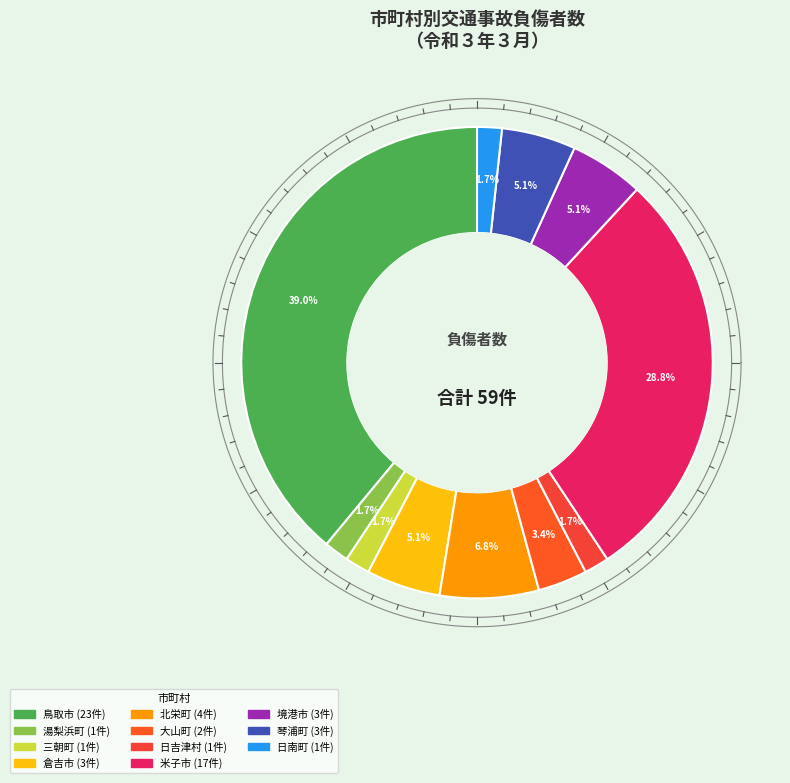

Is there a majority slice in this chart?

No